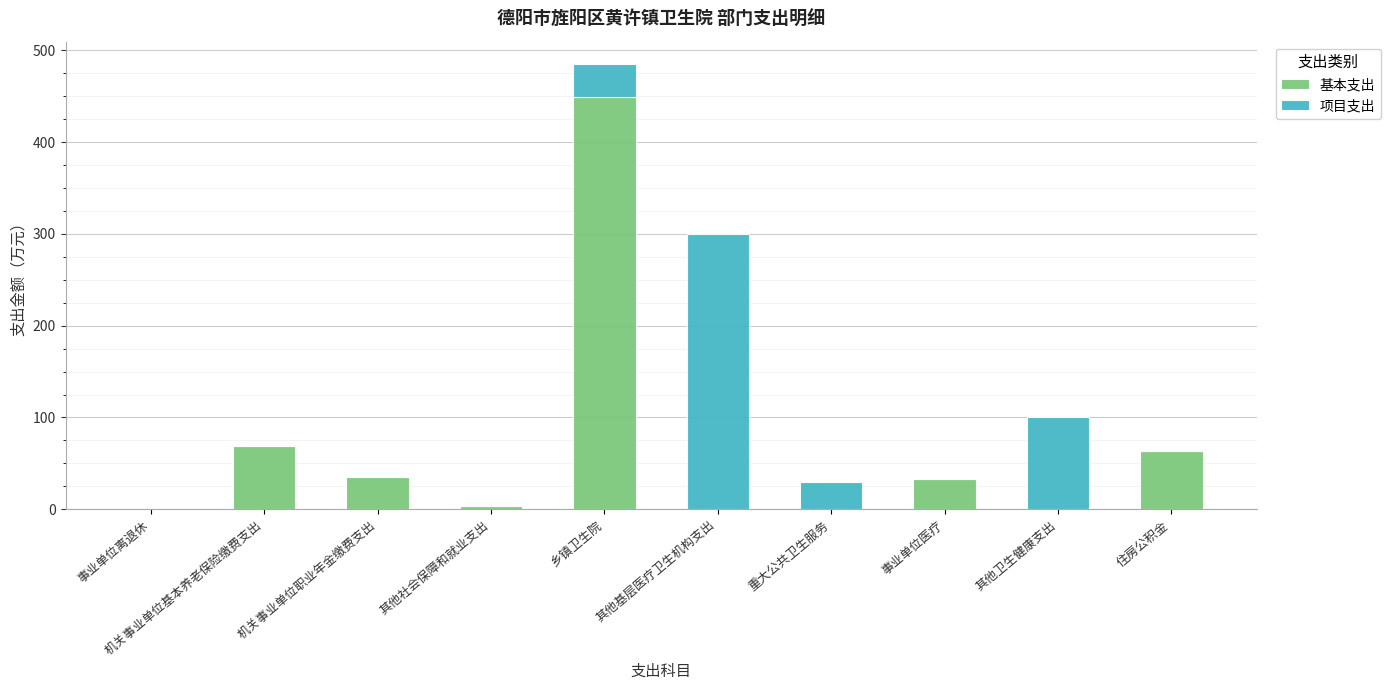

Which category has the highest value in the 基本支出 series?

乡镇卫生院